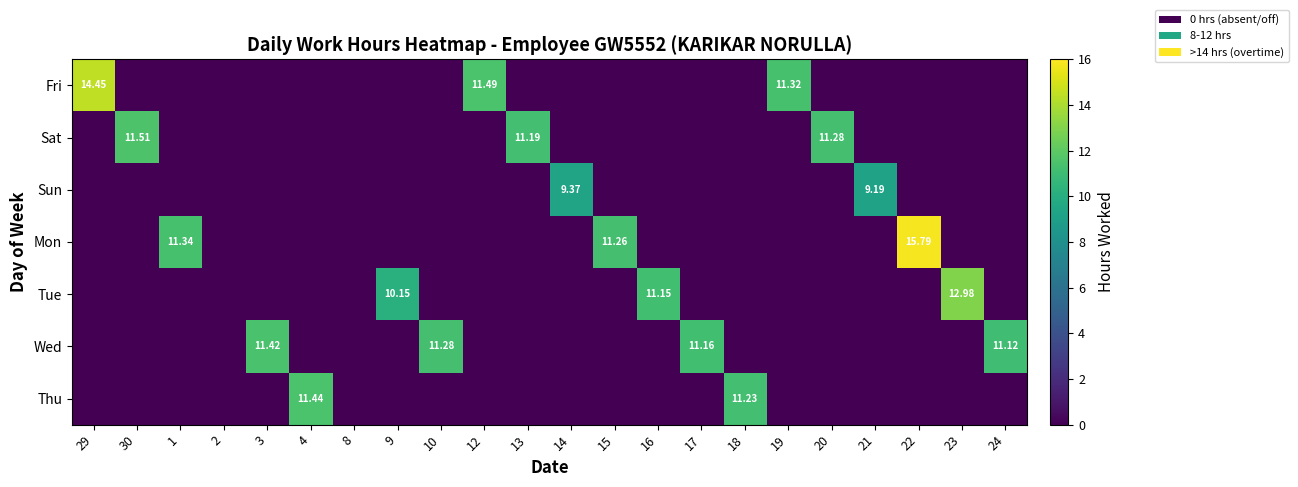

What is the spread (max minus min) of values at 18?

11.2